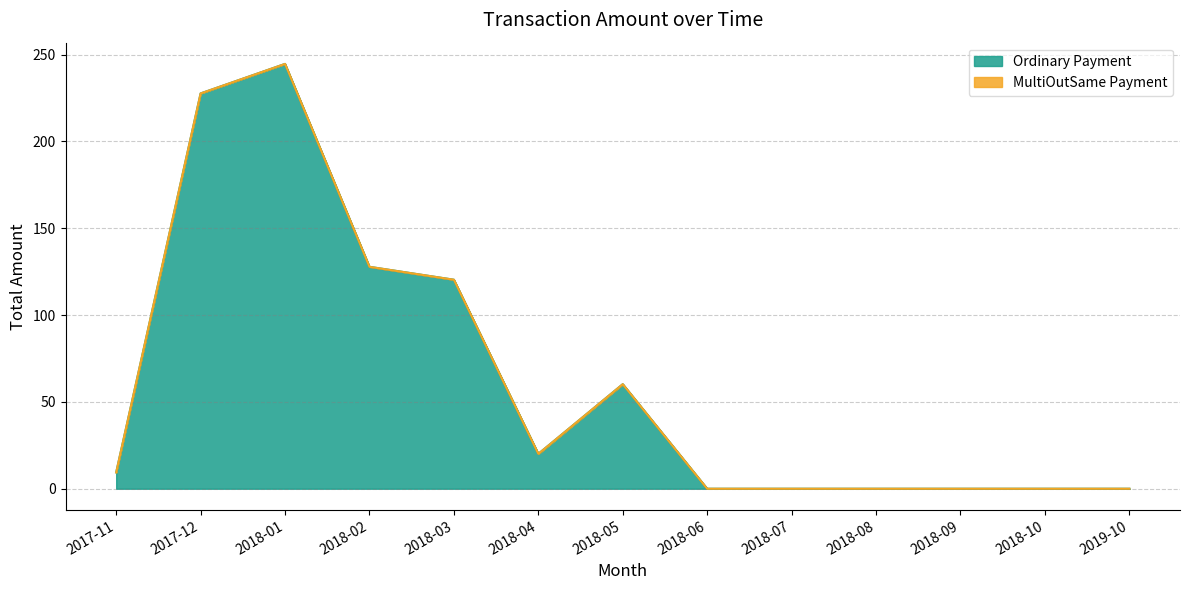

What is the change in value from 2018-03 to 2018-10?

-120.3